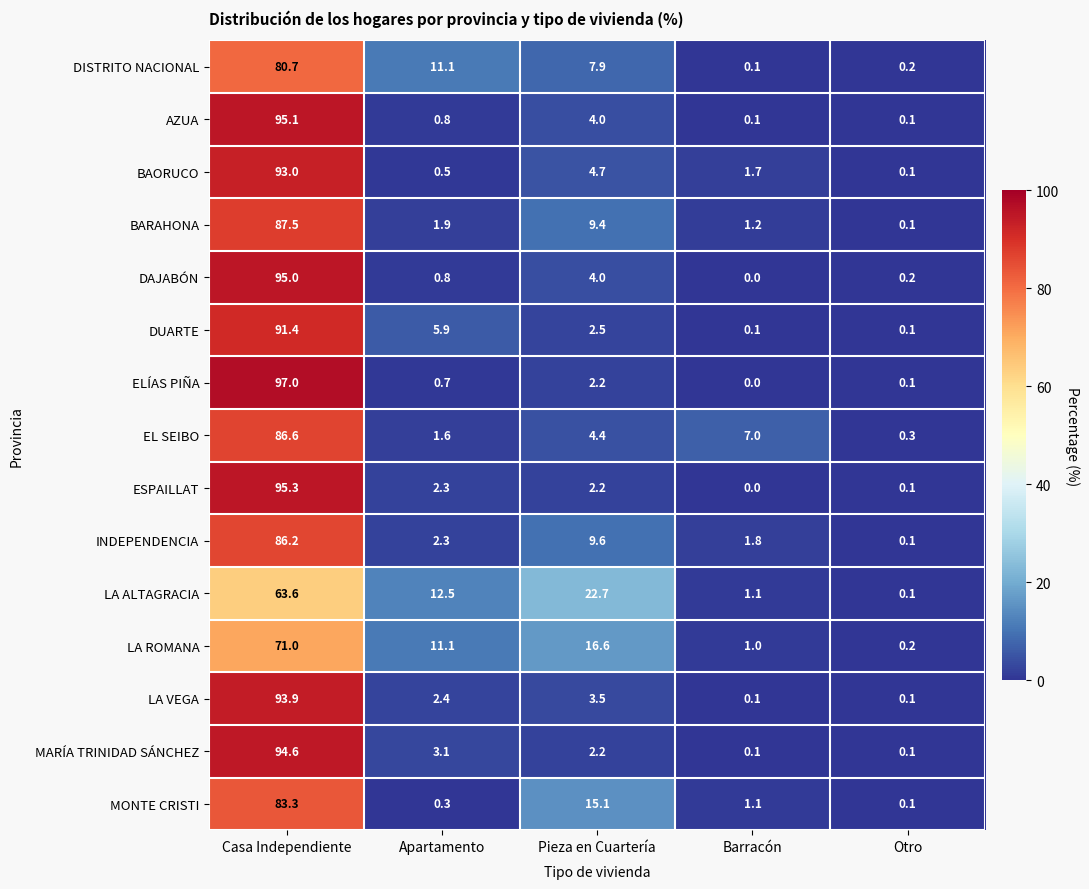

Which category has the lowest value across all series?

Barracón